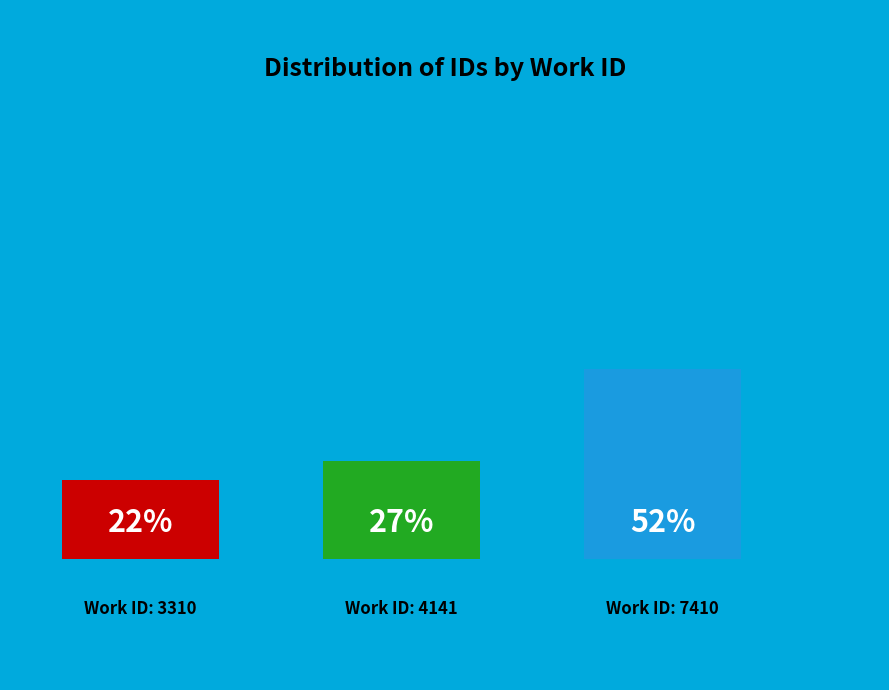

How much of the chart is everything except 4141?

73.2%